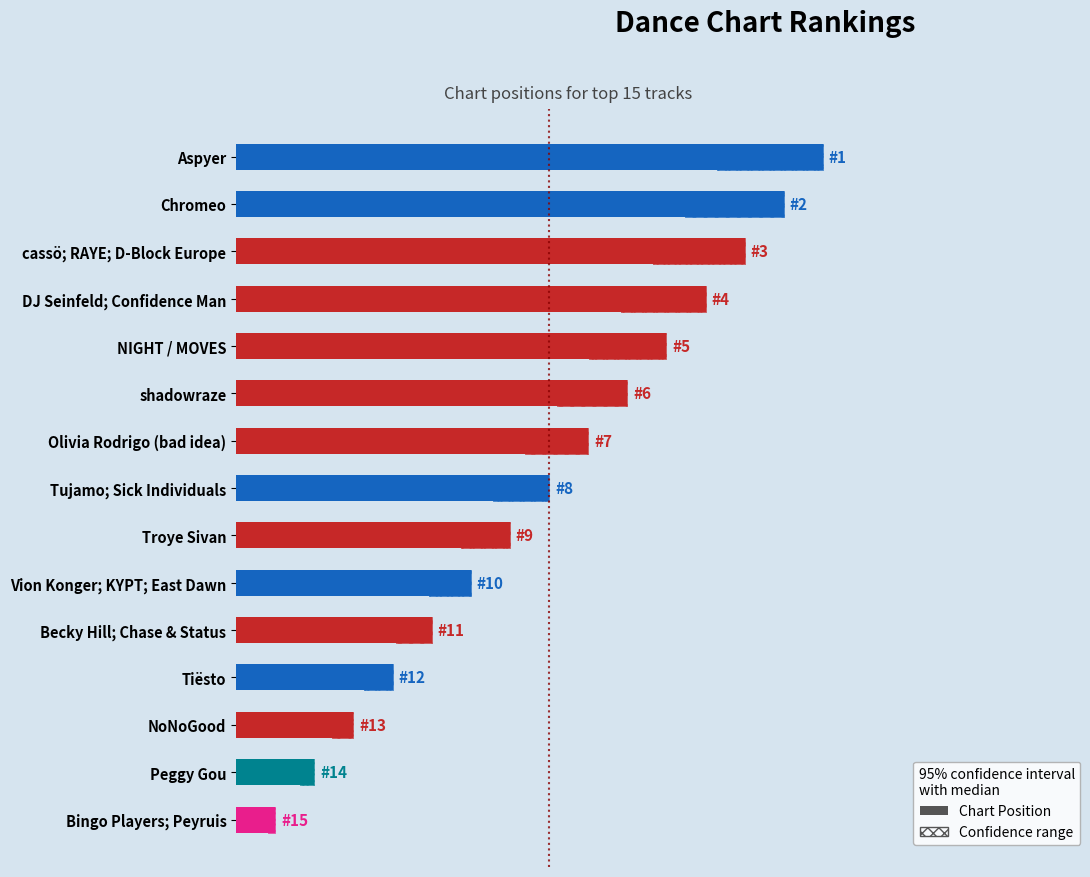

How many data points does each series have?

15